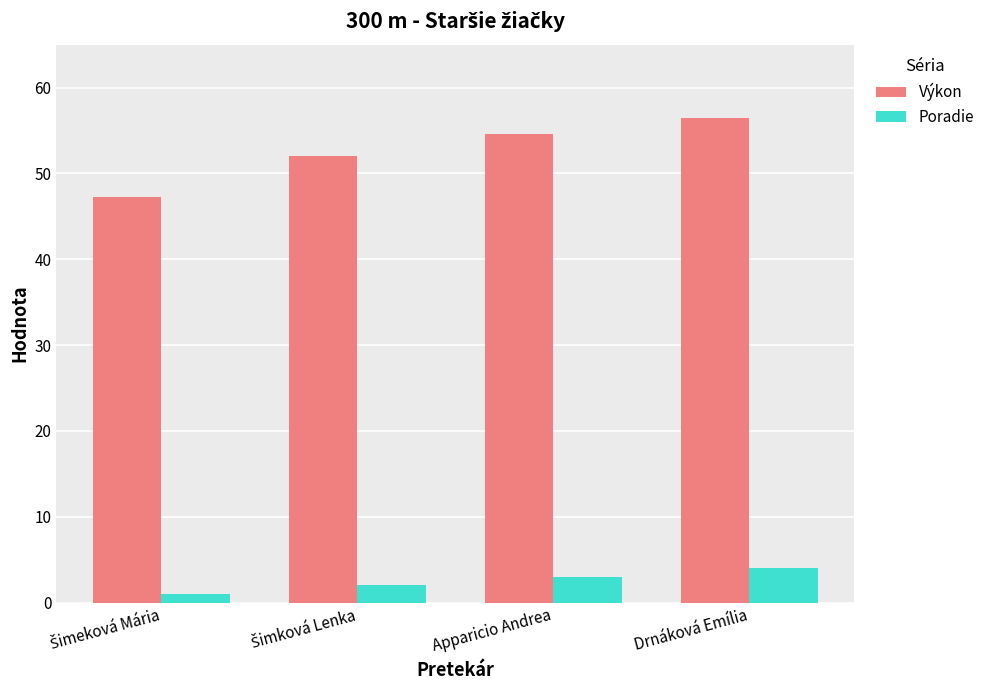

What value does the Poradie series have at Apparicio Andrea?

3.0